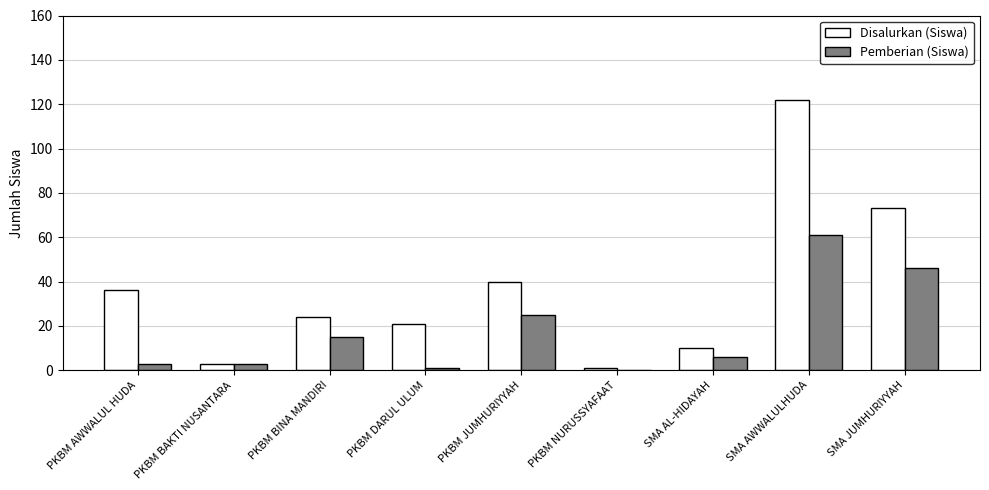

Is it true that Disalurkan (Siswa) equals 11 at PKBM BINA MANDIRI?

False